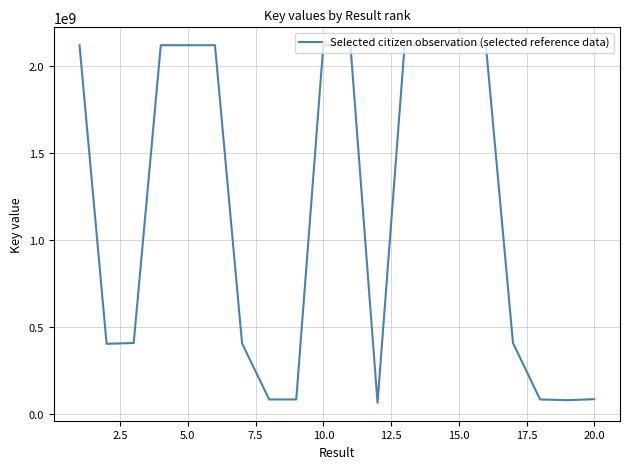

What is the maximum value shown in the chart?

2117946209